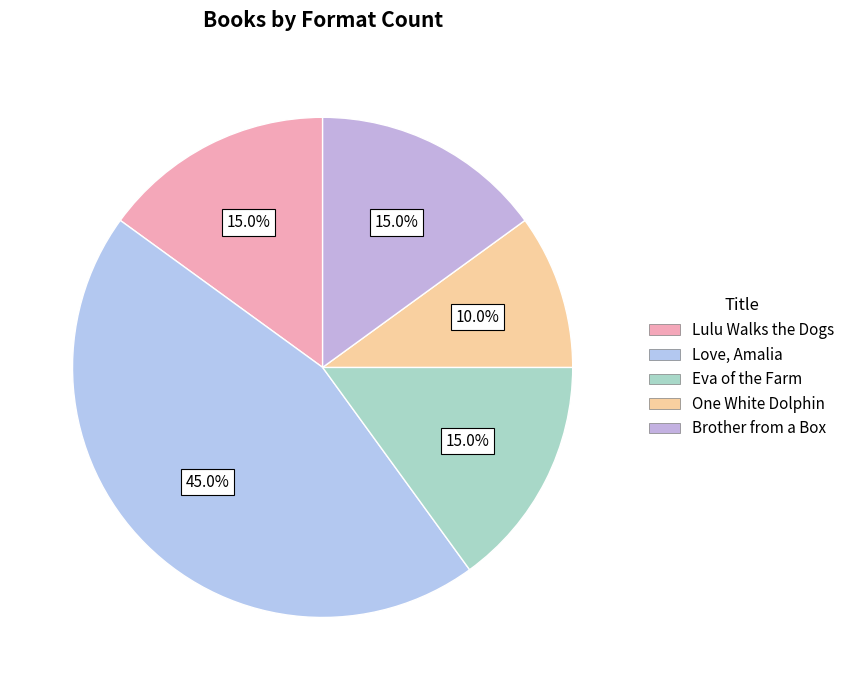

What percentage is the Lulu Walks the Dogs slice, to the nearest percent?

15%